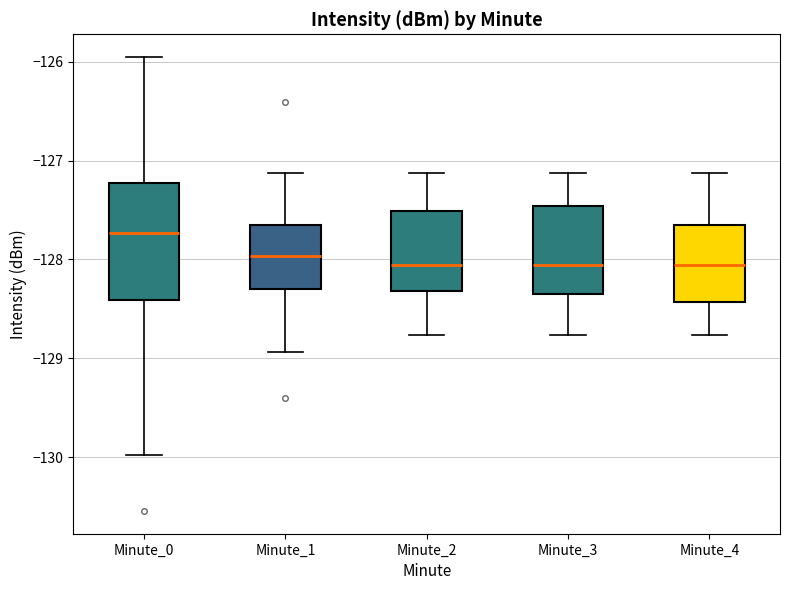

Where is the lower edge of the box for Minute_2 on the y-axis? The values are not printed on the chart, so give them approximately, as read against the axis.

-128.3